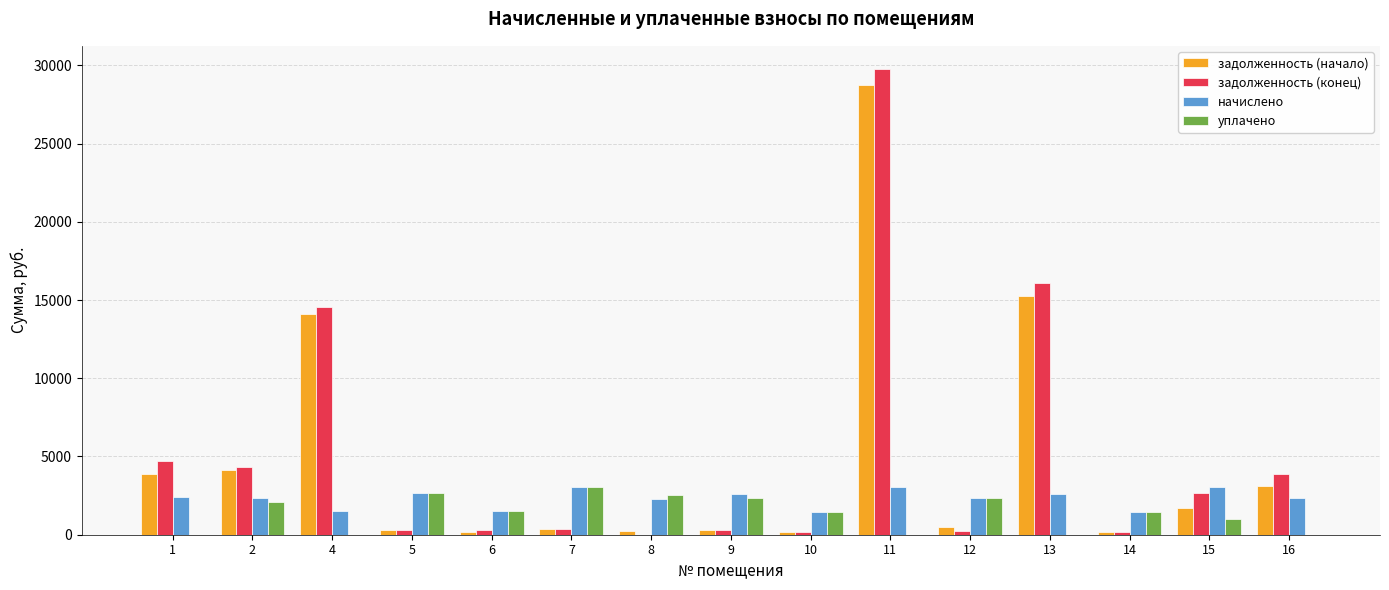

The задолженность (начало) series shows 14080.8 at 4. True or false?

True